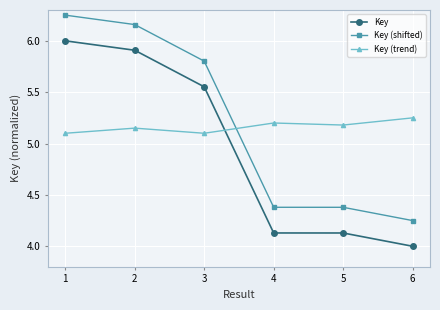

What is the value of the Key point at the 1st from the left?

6.0